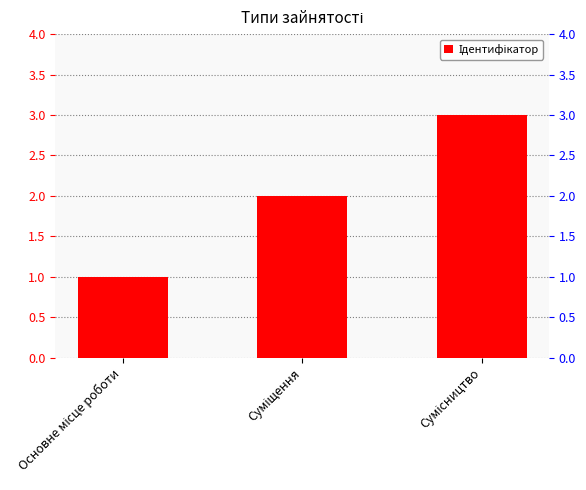

Which has a higher value, Суміщення or Сумісництво?

Сумісництво